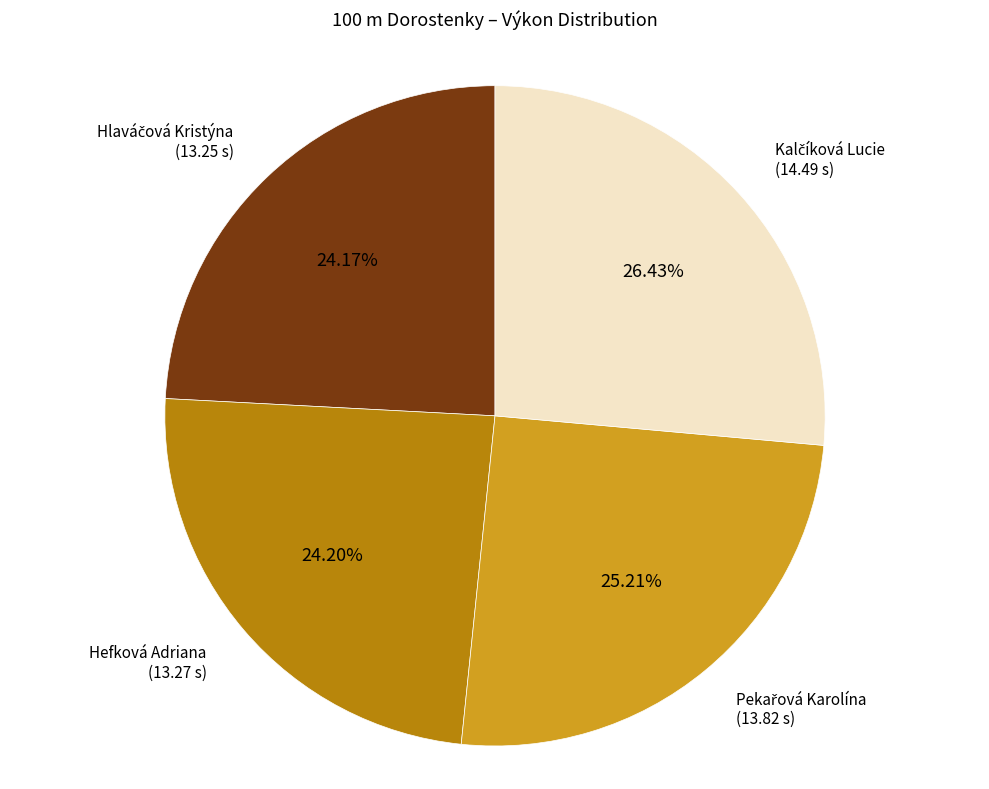

To the nearest percent, what is the average slice percentage?

25%